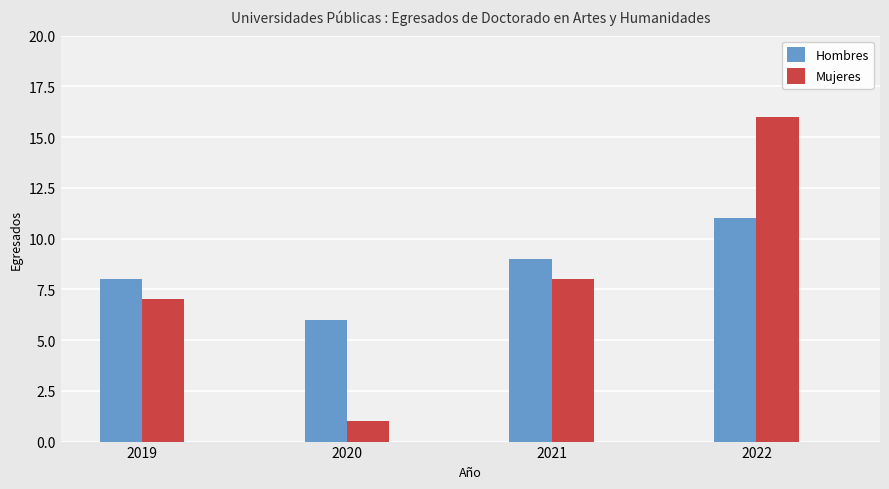

What is the sum of the Mujeres values at 2019 and 2022?

23